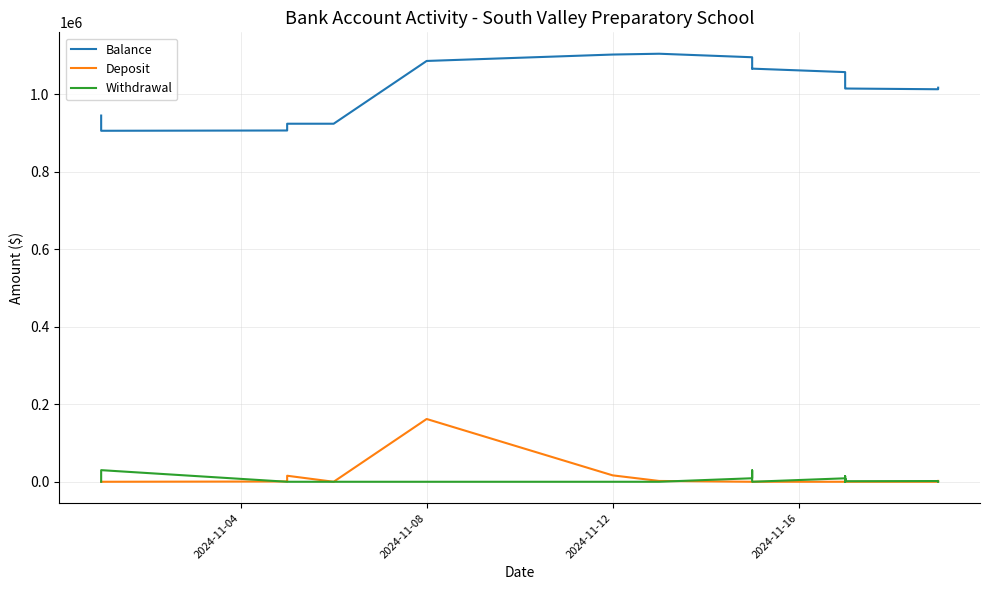

What is the minimum value for Balance?

905890.7